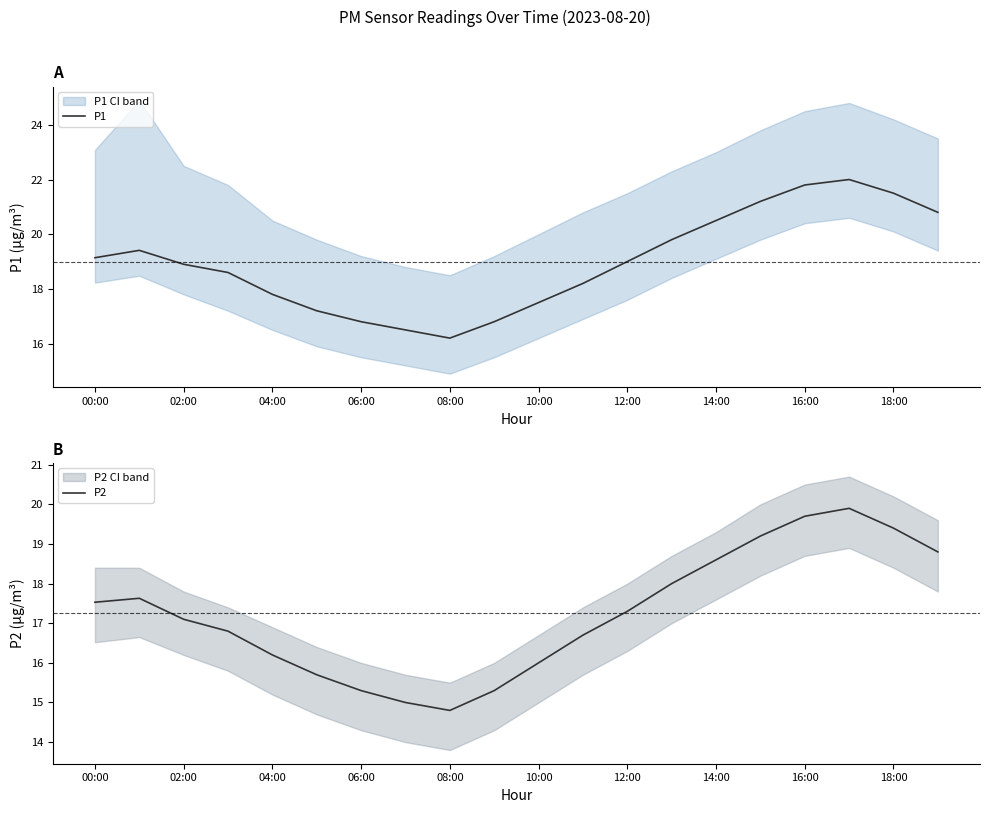

The value of P1 at 11 is 18.2. True or false?

True